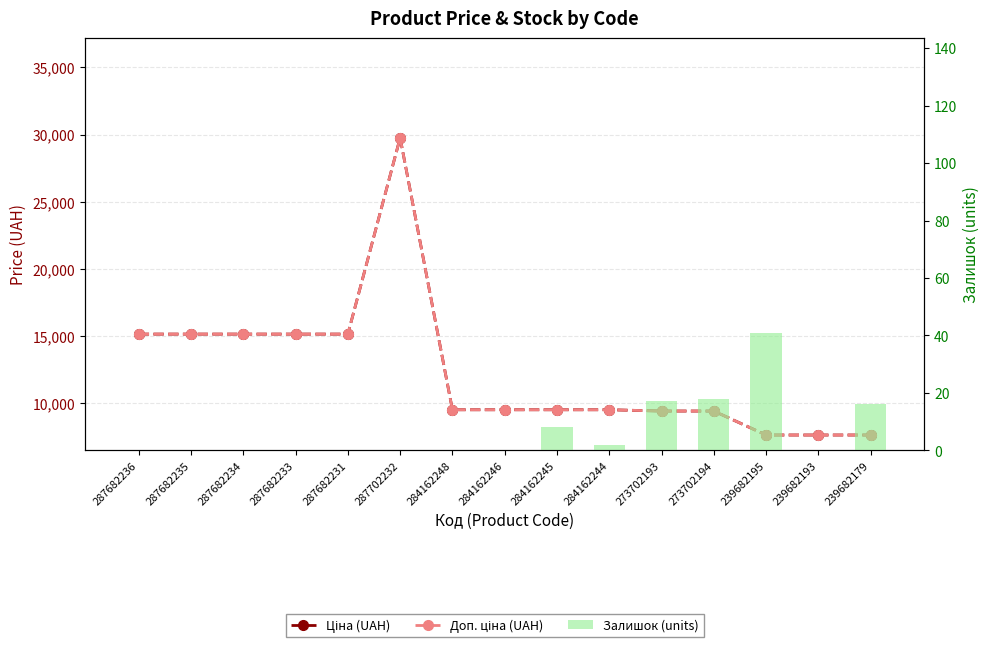

At which label is Доп. ціна (UAH) closest to 18671?

287682236